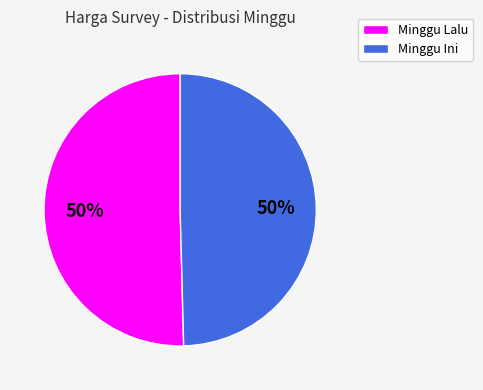

To the nearest percent, what percentage of the pie is Minggu Ini?

50%